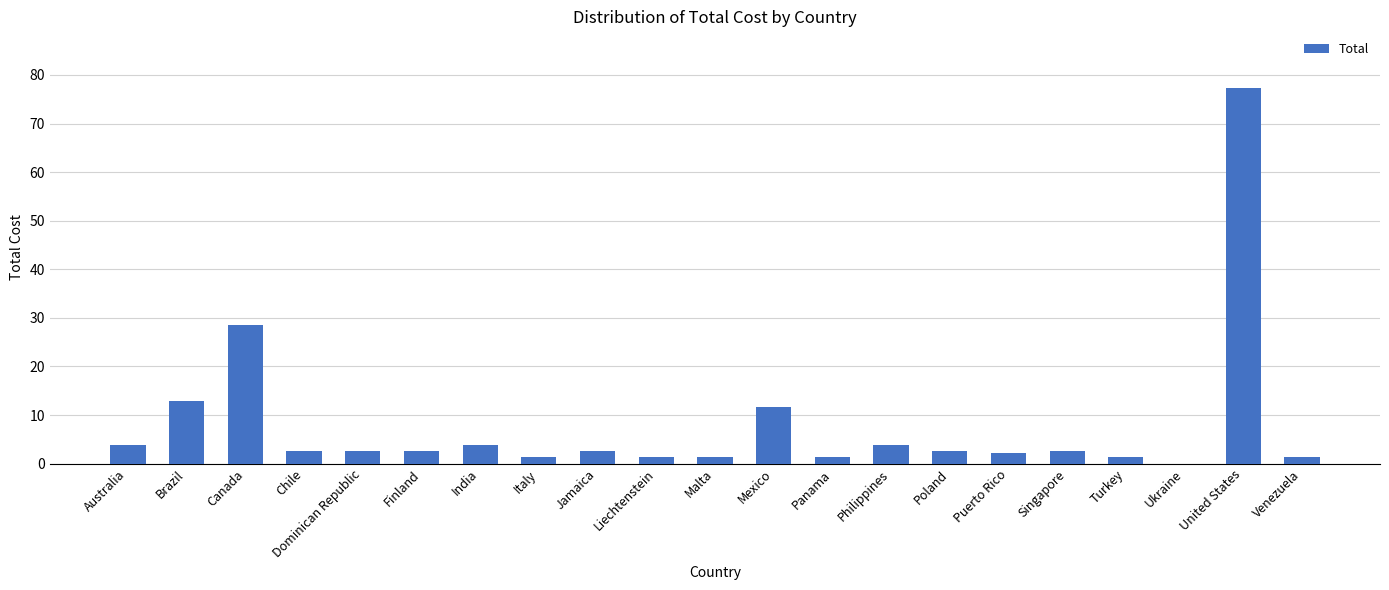

How many categories are shown in the chart?

21